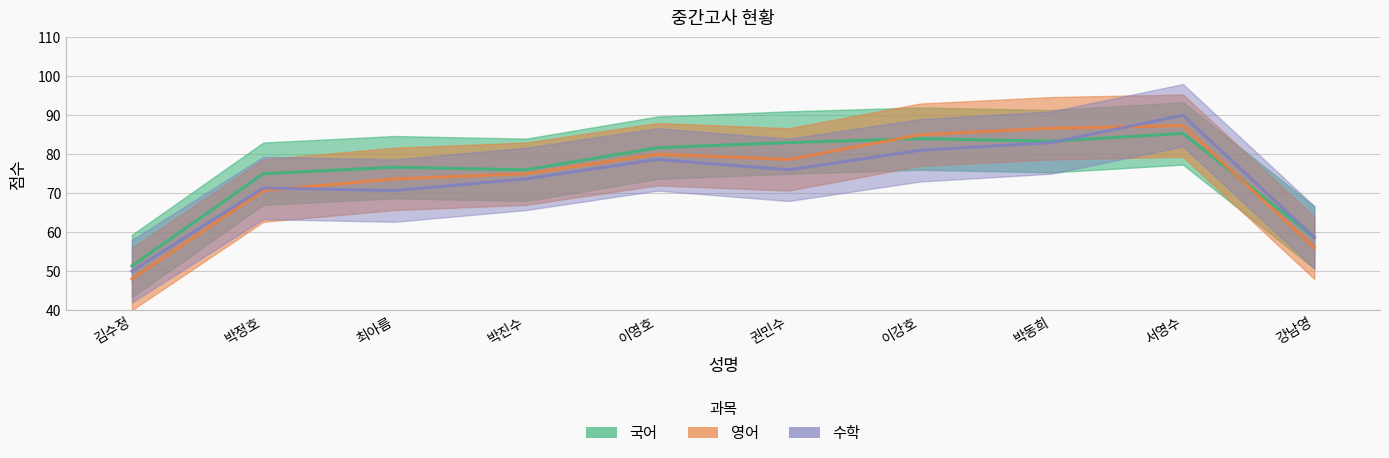

What is the sum of the 수학 values at 박동희 and 이강호?

164